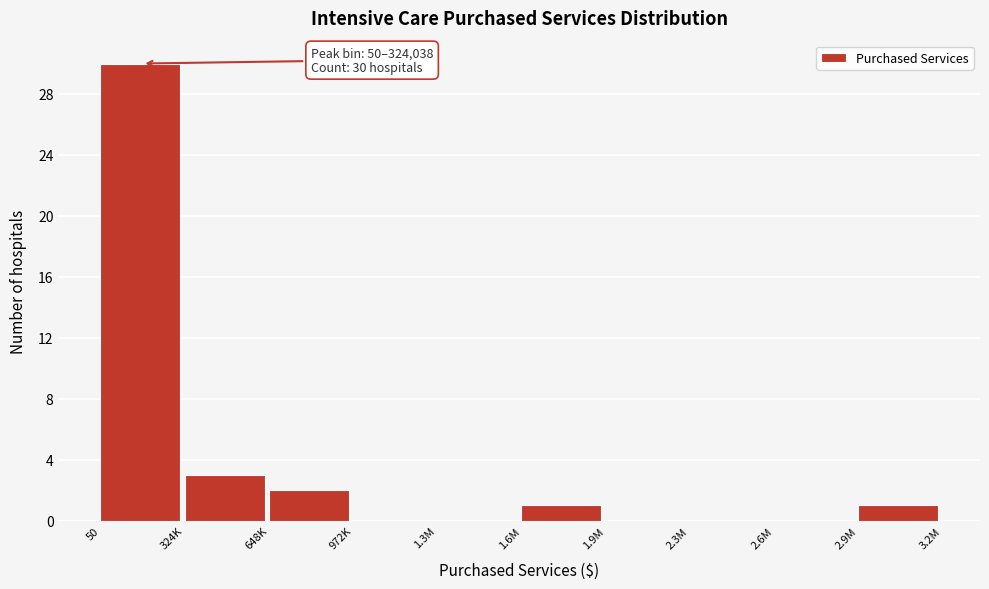

Reading left to right, extract all data points from this chart.

50=30	324K=3	648K=2	972K=0	1.3M=0	1.6M=1	1.9M=0	2.3M=0	2.6M=0	2.9M=1